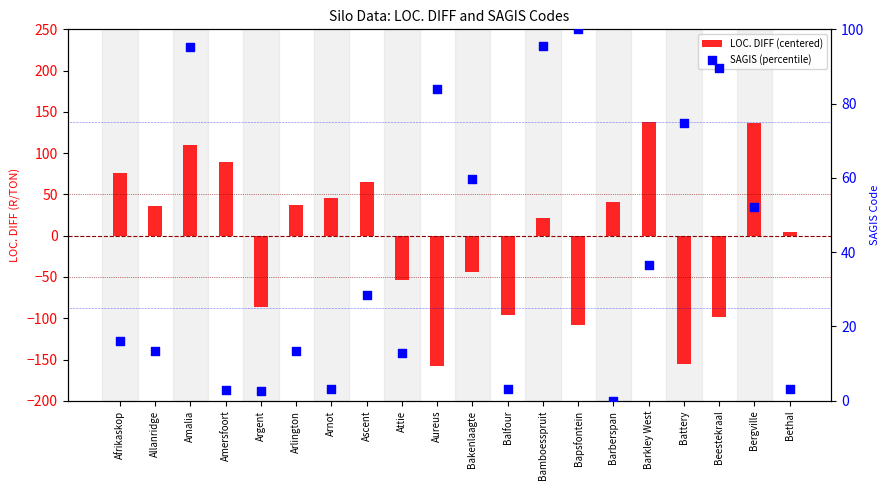

Which series has the largest Y range (max minus min)?

LOC. DIFF (centered)